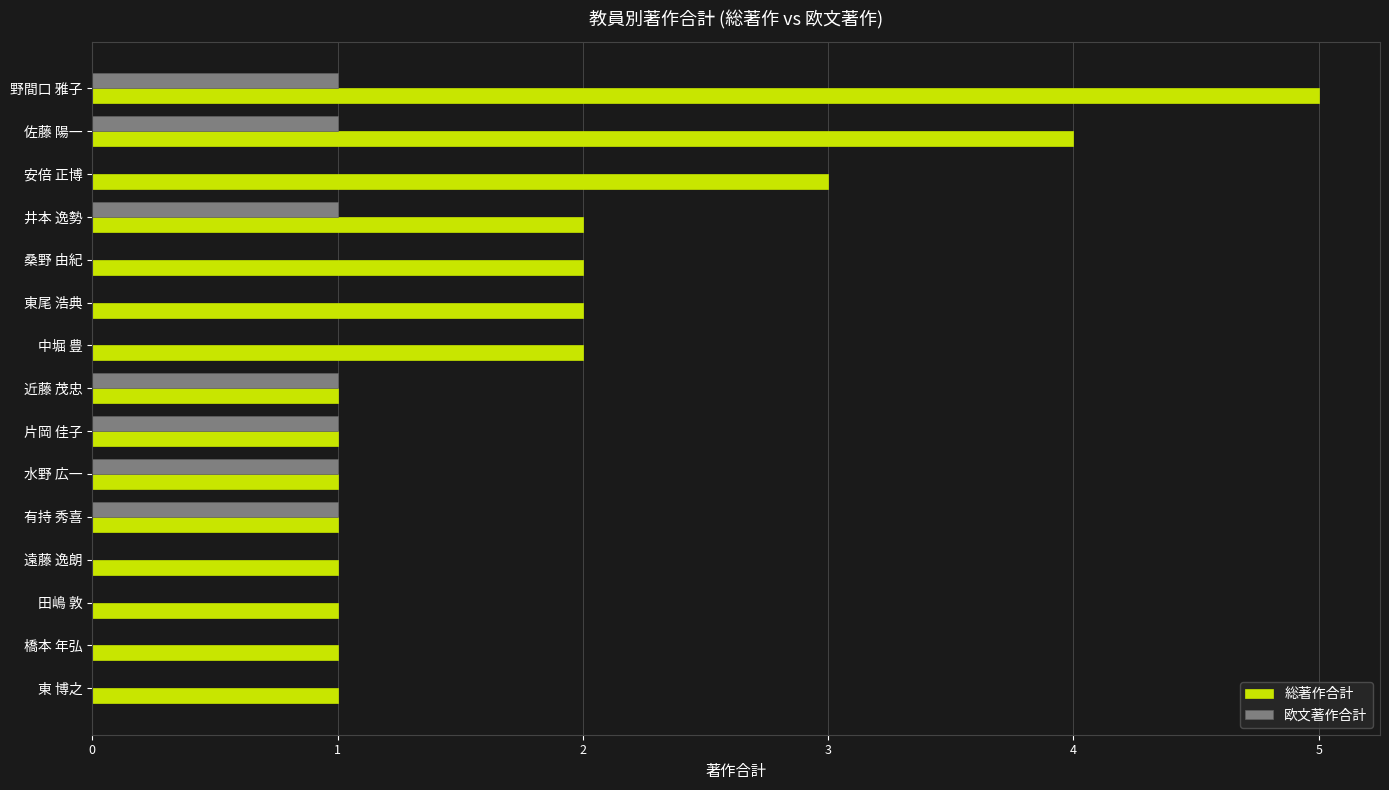

What is the sum of all 総著作合計 values?

28